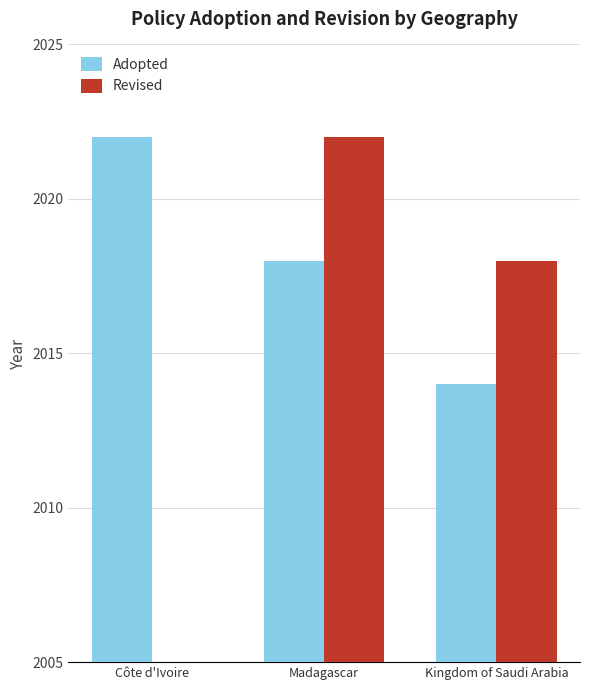

What is the sum of the Adopted values at Kingdom of Saudi Arabia and Madagascar?

4032